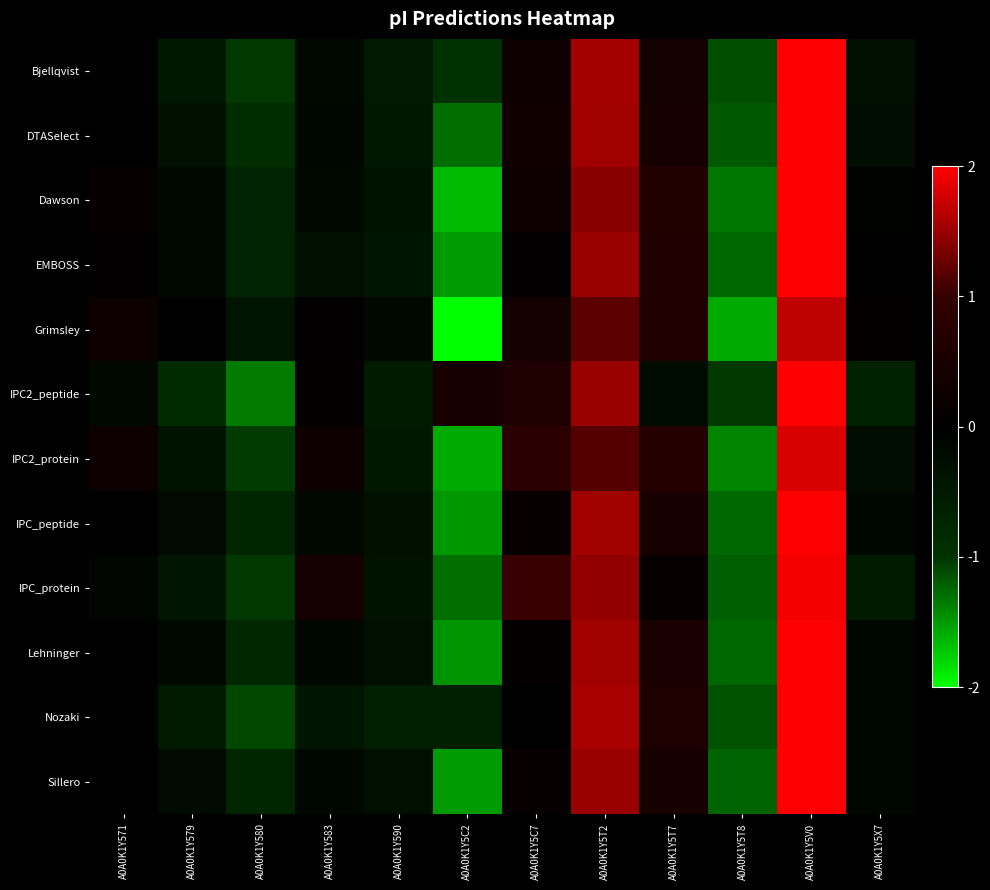

Reading right to left, transcribe all the data shown in this chart.

Bjellqvist: A0A0K1Y5X7=-0.3	A0A0K1Y5V0=2.3	A0A0K1Y5T8=-1.1	A0A0K1Y5T7=0.4	A0A0K1Y5T2=1.6	A0A0K1Y5C7=0.3	A0A0K1Y5C2=-1.0	A0A0K1Y590=-0.5	A0A0K1Y583=-0.2	A0A0K1Y580=-1.0	A0A0K1Y579=-0.5	A0A0K1Y571=-0.0
DTASelect: A0A0K1Y5X7=-0.3	A0A0K1Y5V0=2.3	A0A0K1Y5T8=-1.2	A0A0K1Y5T7=0.4	A0A0K1Y5T2=1.5	A0A0K1Y5C7=0.3	A0A0K1Y5C2=-1.3	A0A0K1Y590=-0.5	A0A0K1Y583=-0.1	A0A0K1Y580=-0.9	A0A0K1Y579=-0.3	A0A0K1Y571=0.0
Dawson: A0A0K1Y5X7=-0.0	A0A0K1Y5V0=2.1	A0A0K1Y5T8=-1.3	A0A0K1Y5T7=0.7	A0A0K1Y5T2=1.4	A0A0K1Y5C7=0.2	A0A0K1Y5C2=-1.7	A0A0K1Y590=-0.4	A0A0K1Y583=-0.2	A0A0K1Y580=-0.7	A0A0K1Y579=-0.2	A0A0K1Y571=0.1
EMBOSS: A0A0K1Y5X7=-0.0	A0A0K1Y5V0=2.2	A0A0K1Y5T8=-1.3	A0A0K1Y5T7=0.6	A0A0K1Y5T2=1.5	A0A0K1Y5C7=0.1	A0A0K1Y5C2=-1.5	A0A0K1Y590=-0.4	A0A0K1Y583=-0.3	A0A0K1Y580=-0.7	A0A0K1Y579=-0.2	A0A0K1Y571=0.1
Grimsley: A0A0K1Y5X7=0.1	A0A0K1Y5V0=1.7	A0A0K1Y5T8=-1.6	A0A0K1Y5T7=0.6	A0A0K1Y5T2=1.2	A0A0K1Y5C7=0.4	A0A0K1Y5C2=-2.1	A0A0K1Y590=-0.2	A0A0K1Y583=0.0	A0A0K1Y580=-0.4	A0A0K1Y579=0.0	A0A0K1Y571=0.2
IPC2_peptide: A0A0K1Y5X7=-0.7	A0A0K1Y5V0=2.2	A0A0K1Y5T8=-1.0	A0A0K1Y5T7=-0.2	A0A0K1Y5T2=1.5	A0A0K1Y5C7=0.6	A0A0K1Y5C2=0.4	A0A0K1Y590=-0.5	A0A0K1Y583=0.1	A0A0K1Y580=-1.3	A0A0K1Y579=-0.8	A0A0K1Y571=-0.2
IPC2_protein: A0A0K1Y5X7=-0.3	A0A0K1Y5V0=1.8	A0A0K1Y5T8=-1.4	A0A0K1Y5T7=0.7	A0A0K1Y5T2=1.2	A0A0K1Y5C7=0.8	A0A0K1Y5C2=-1.6	A0A0K1Y590=-0.5	A0A0K1Y583=0.3	A0A0K1Y580=-1.0	A0A0K1Y579=-0.4	A0A0K1Y571=0.2
IPC_peptide: A0A0K1Y5X7=-0.1	A0A0K1Y5V0=2.2	A0A0K1Y5T8=-1.3	A0A0K1Y5T7=0.5	A0A0K1Y5T2=1.5	A0A0K1Y5C7=0.1	A0A0K1Y5C2=-1.5	A0A0K1Y590=-0.3	A0A0K1Y583=-0.2	A0A0K1Y580=-0.7	A0A0K1Y579=-0.2	A0A0K1Y571=-0.0
IPC_protein: A0A0K1Y5X7=-0.6	A0A0K1Y5V0=2.0	A0A0K1Y5T8=-1.2	A0A0K1Y5T7=0.2	A0A0K1Y5T2=1.5	A0A0K1Y5C7=1.0	A0A0K1Y5C2=-1.3	A0A0K1Y590=-0.4	A0A0K1Y583=0.4	A0A0K1Y580=-1.0	A0A0K1Y579=-0.4	A0A0K1Y571=-0.1
Lehninger: A0A0K1Y5X7=-0.1	A0A0K1Y5V0=2.2	A0A0K1Y5T8=-1.3	A0A0K1Y5T7=0.5	A0A0K1Y5T2=1.5	A0A0K1Y5C7=0.1	A0A0K1Y5C2=-1.5	A0A0K1Y590=-0.3	A0A0K1Y583=-0.2	A0A0K1Y580=-0.8	A0A0K1Y579=-0.2	A0A0K1Y571=-0.0
Nozaki: A0A0K1Y5X7=-0.1	A0A0K1Y5V0=2.4	A0A0K1Y5T8=-1.2	A0A0K1Y5T7=0.6	A0A0K1Y5T2=1.6	A0A0K1Y5C7=0.0	A0A0K1Y5C2=-0.6	A0A0K1Y590=-0.6	A0A0K1Y583=-0.4	A0A0K1Y580=-1.1	A0A0K1Y579=-0.5	A0A0K1Y571=-0.0
Sillero: A0A0K1Y5X7=-0.1	A0A0K1Y5V0=2.2	A0A0K1Y5T8=-1.2	A0A0K1Y5T7=0.5	A0A0K1Y5T2=1.5	A0A0K1Y5C7=0.1	A0A0K1Y5C2=-1.5	A0A0K1Y590=-0.3	A0A0K1Y583=-0.1	A0A0K1Y580=-0.8	A0A0K1Y579=-0.2	A0A0K1Y571=0.0